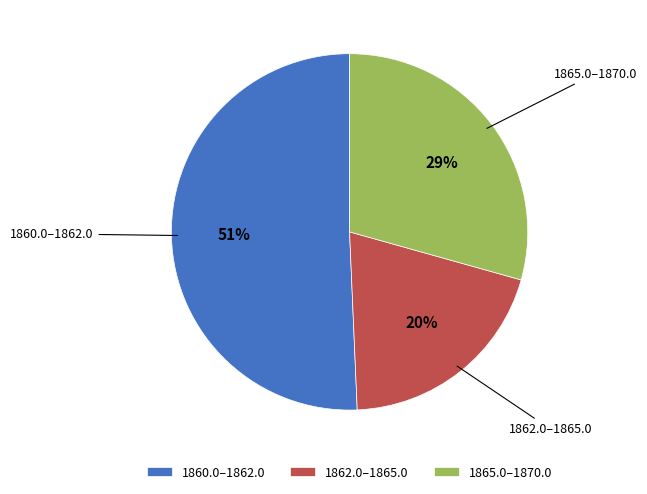

Is the sum of 1862.0–1865.0 and 1860.0–1862.0 greater than half?

Yes